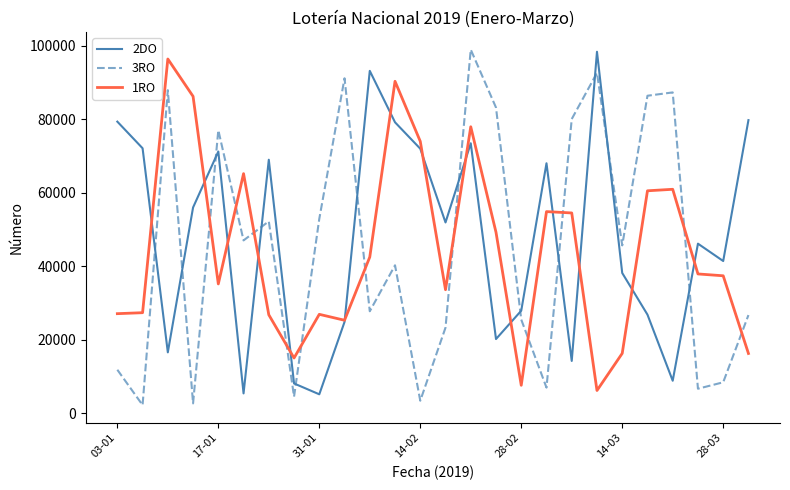

True or false: 3RO and 1RO cross at least once.

True